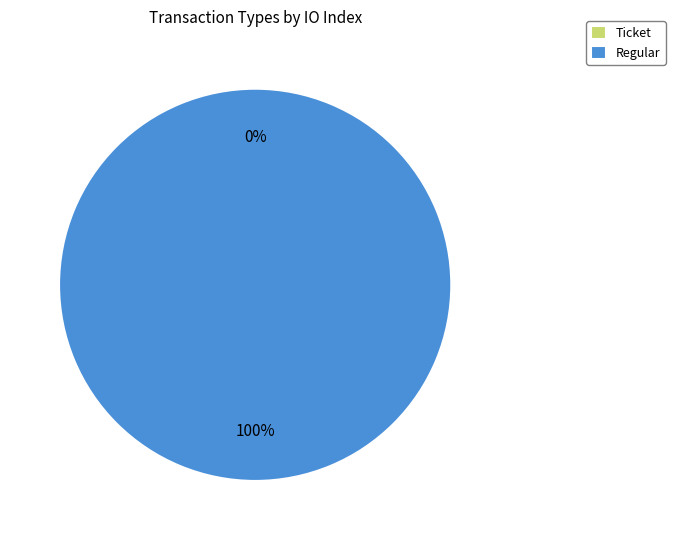

What is the total percentage of Regular and Ticket?

100.0%